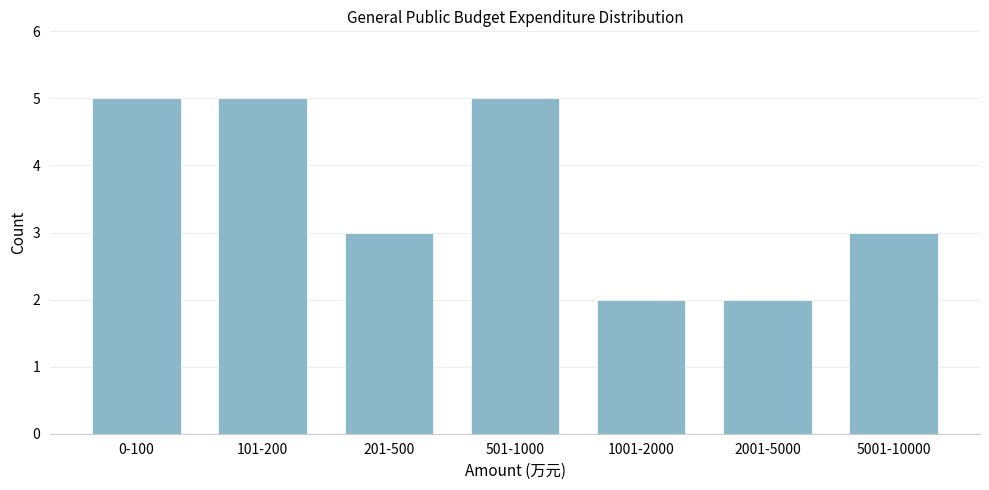

Reading right to left, list all the values displayed in this chart.

5001-10000=3	2001-5000=2	1001-2000=2	501-1000=5	201-500=3	101-200=5	0-100=5